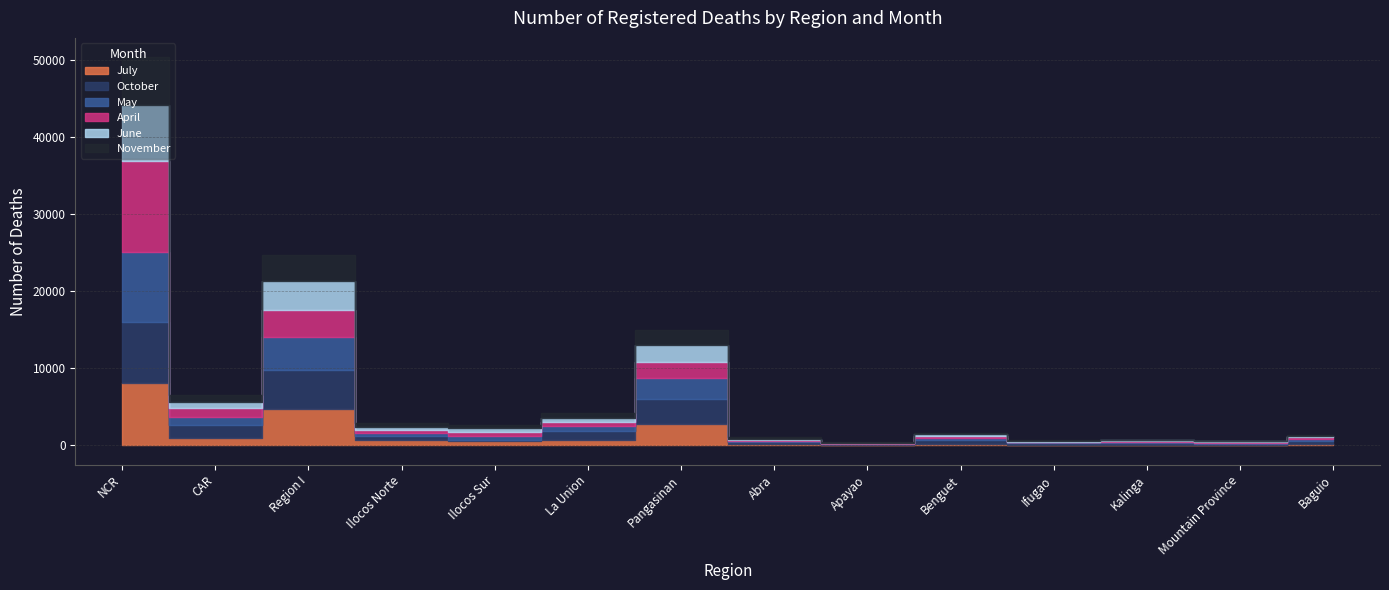

Reading left to right, transcribe all the data shown in this chart.

July: NCR=8113	CAR=955	Region I=4685	Ilocos Norte=716	Ilocos Sur=512	La Union=712	Pangasinan=2745	Abra=175	Apayao=65	Benguet=234	Ifugao=83	Kalinga=115	Mountain Province=78	Baguio=205
October: NCR=7839	CAR=1688	Region I=5112	Ilocos Norte=470	Ilocos Sur=216	La Union=1128	Pangasinan=3298	Abra=241	Apayao=96	Benguet=486	Ifugao=208	Kalinga=148	Mountain Province=160	Baguio=349
May: NCR=9198	CAR=1035	Region I=4304	Ilocos Norte=465	Ilocos Sur=525	La Union=618	Pangasinan=2696	Abra=158	Apayao=76	Benguet=246	Ifugao=101	Kalinga=144	Mountain Province=86	Baguio=224
April: NCR=11799	CAR=1123	Region I=3489	Ilocos Norte=377	Ilocos Sur=443	La Union=558	Pangasinan=2111	Abra=155	Apayao=47	Benguet=261	Ifugao=110	Kalinga=130	Mountain Province=148	Baguio=272
June: NCR=7204	CAR=836	Region I=3744	Ilocos Norte=407	Ilocos Sur=510	La Union=601	Pangasinan=2226	Abra=150	Apayao=55	Benguet=197	Ifugao=77	Kalinga=110	Mountain Province=73	Baguio=174
November: NCR=6209	CAR=910	Region I=3434	Ilocos Norte=425	Ilocos Sur=493	La Union=592	Pangasinan=1924	Abra=162	Apayao=55	Benguet=240	Ifugao=101	Kalinga=82	Mountain Province=82	Baguio=188